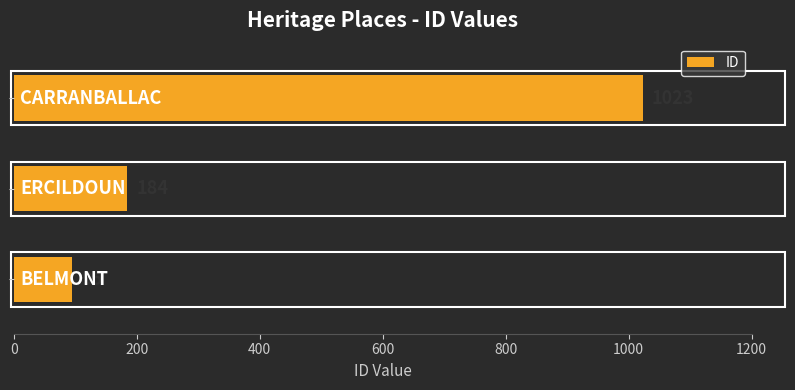

What is the sum of all values?

1302